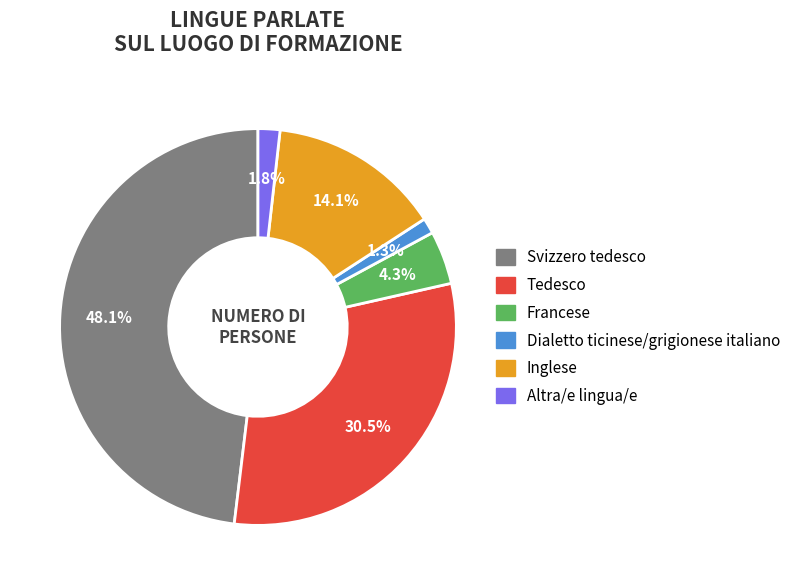

Does Inglese account for over 50% of the chart?

No